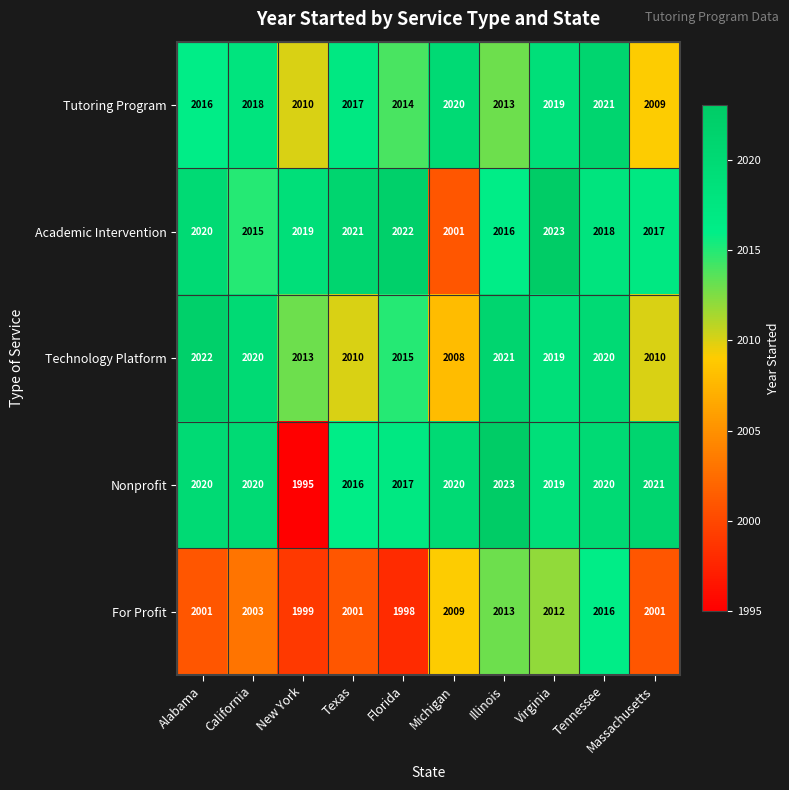

Which label corresponds to the smallest value in the chart?

New York